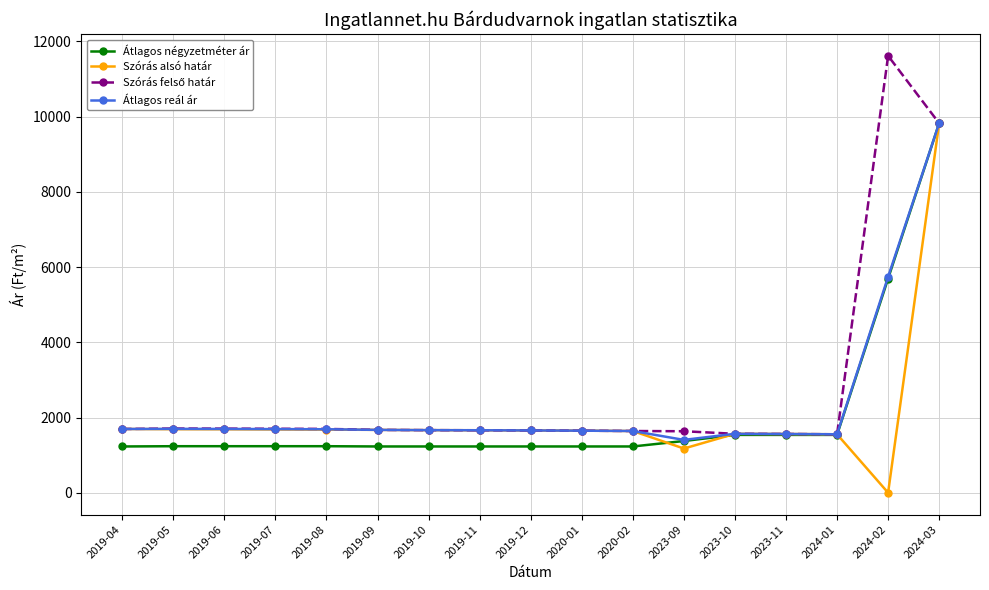

What is the total value across all series at 2024-01?

6200